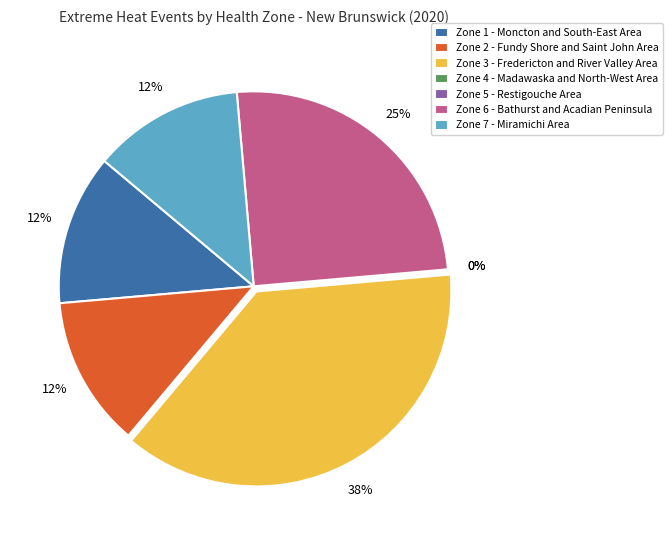

To the nearest percent, what is the combined percentage of Zone 6 - Bathurst and Acadian Peninsula and Zone 4 - Madawaska and North-West Area?

25%